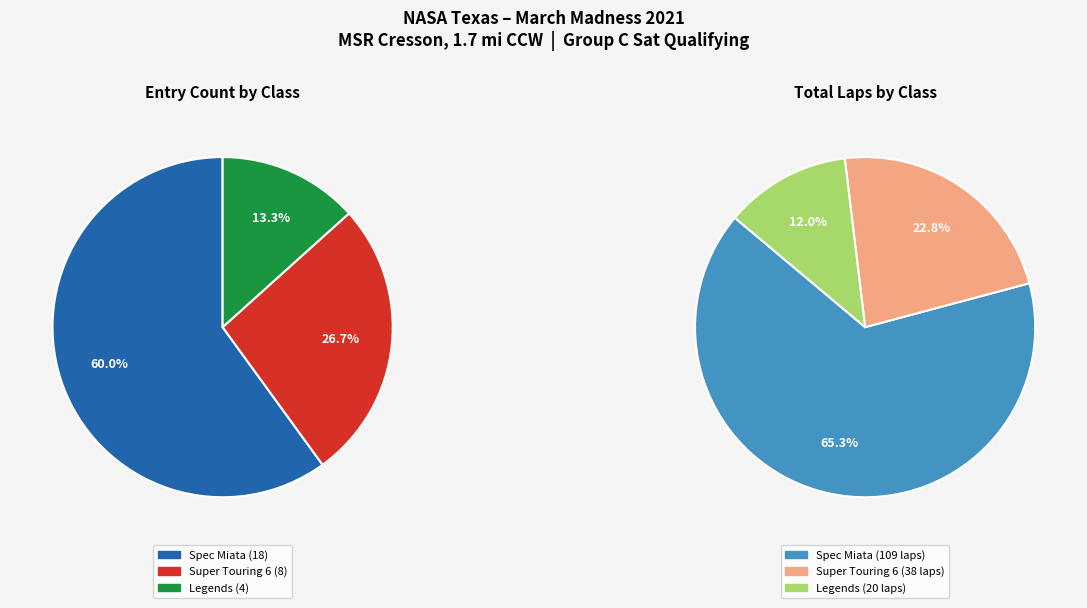

The Super Touring 6 slice represents 27% of the pie. True or false?

True